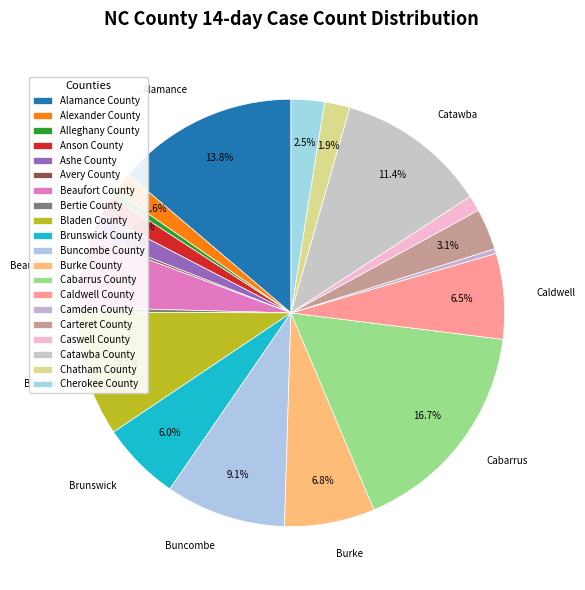

Is the sum of Bladen County and Cabarrus County greater than half?

No